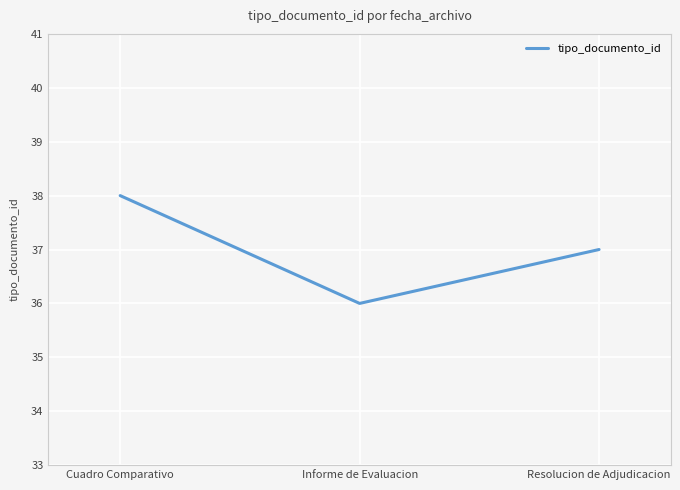

The value at Informe de Evaluacion is 36. True or false?

True